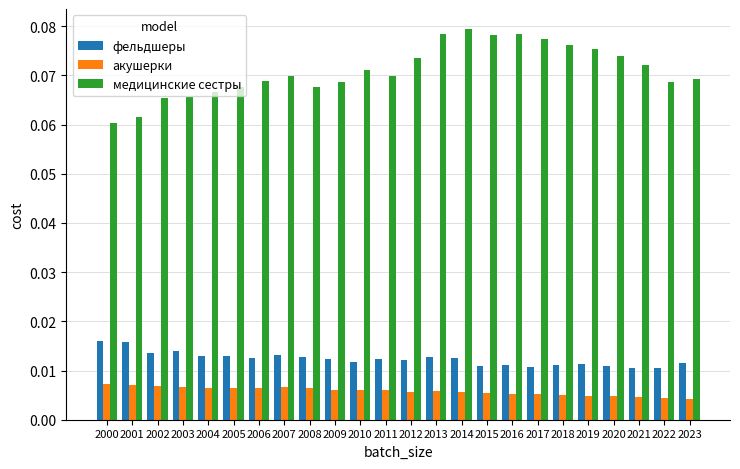

What is the sum of all медицинские сестры values?

1.7